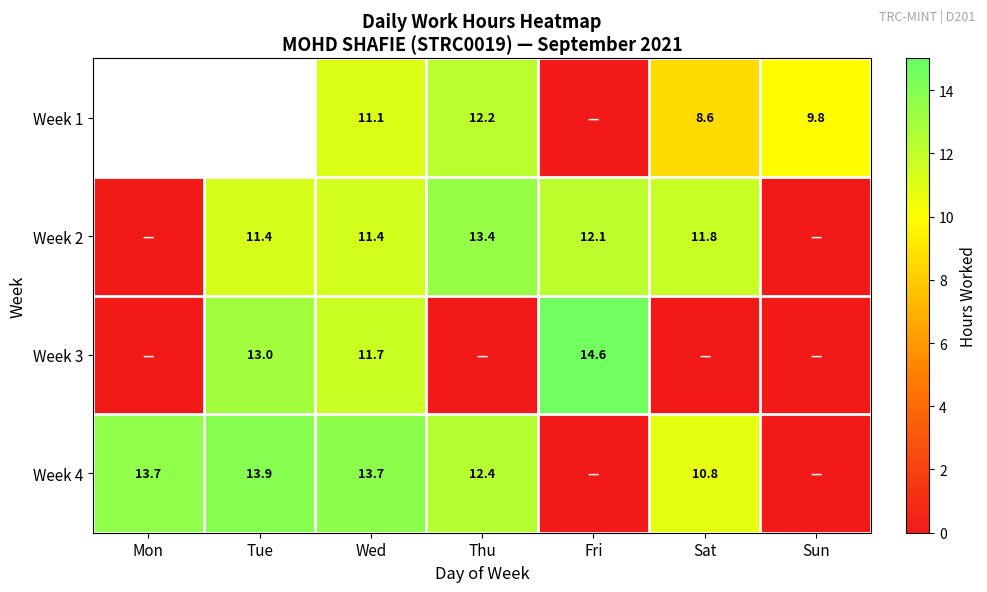

True or false: Week 3 has a value of 11.7 at Wed.

True